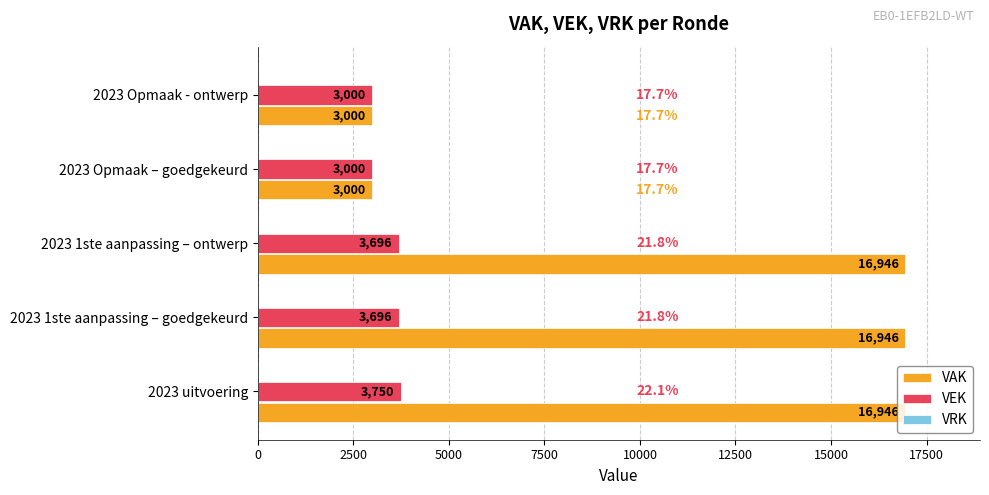

List the series in order of their peak value, highest first.

VAK, VEK